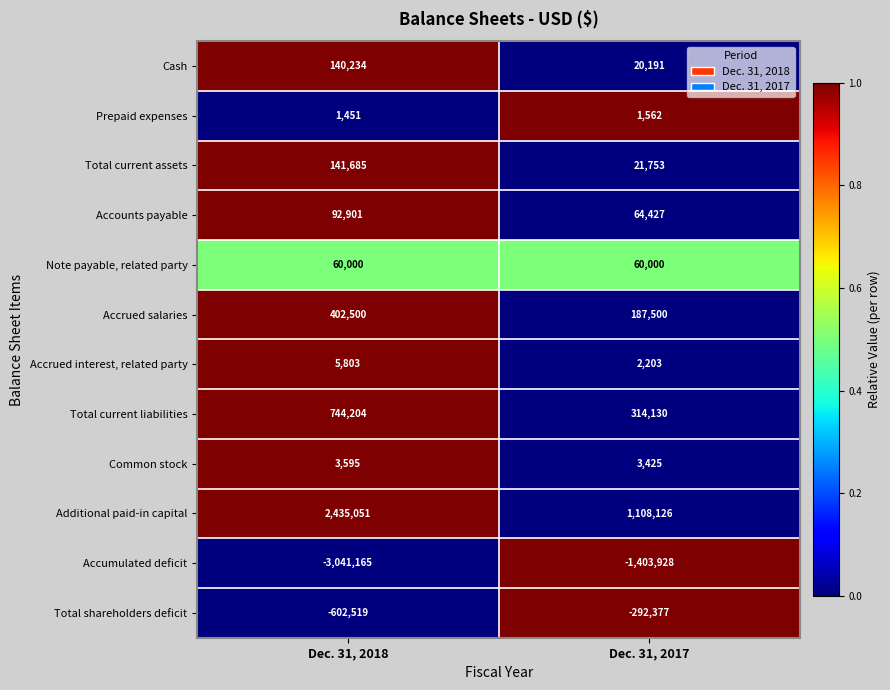

Rank the series by their maximum value, from highest to lowest.

Additional paid-in capital, Total current liabilities, Accrued salaries, Total current assets, Cash, Accounts payable, Note payable, related party, Accrued interest, related party, Common stock, Prepaid expenses, Total shareholders deficit, Accumulated deficit